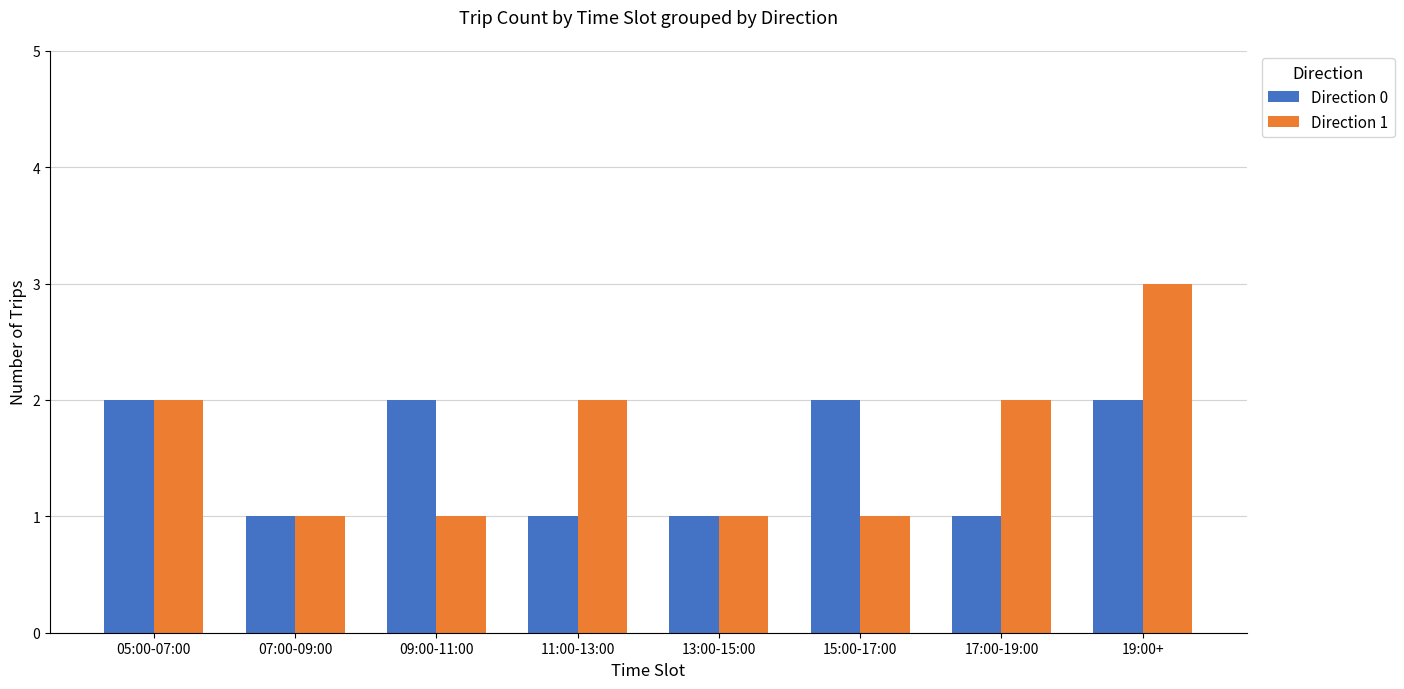

Reading left to right, what are all the values shown in this chart?

Direction 0: 05:00-07:00=2	07:00-09:00=1	09:00-11:00=2	11:00-13:00=1	13:00-15:00=1	15:00-17:00=2	17:00-19:00=1	19:00+=2
Direction 1: 05:00-07:00=2	07:00-09:00=1	09:00-11:00=1	11:00-13:00=2	13:00-15:00=1	15:00-17:00=1	17:00-19:00=2	19:00+=3